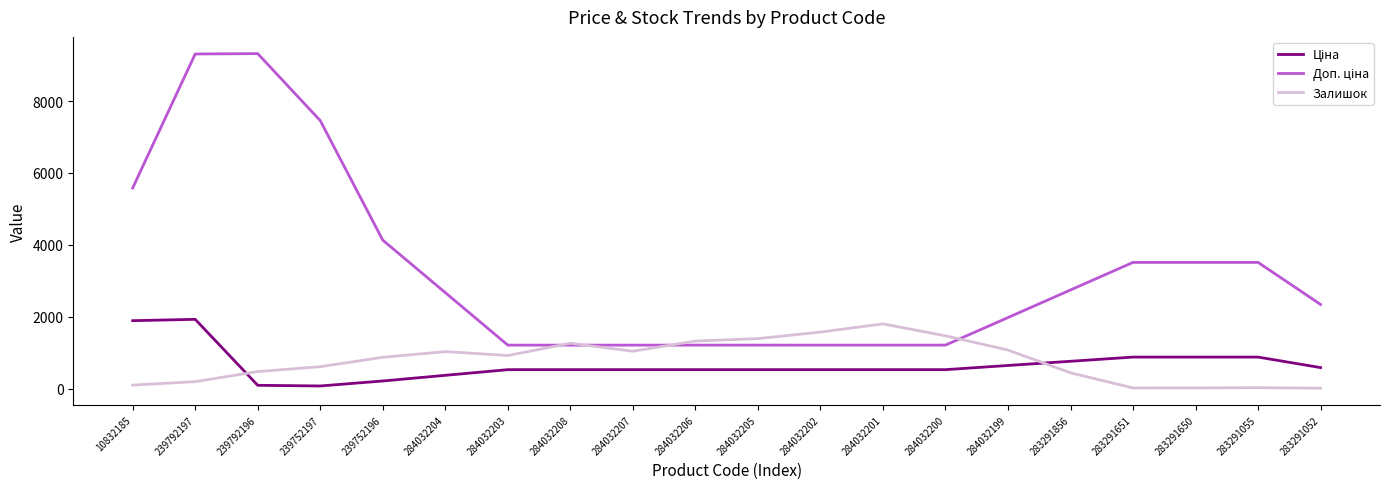

The Залишок series shows 1030.3 at 284032204. True or false?

True